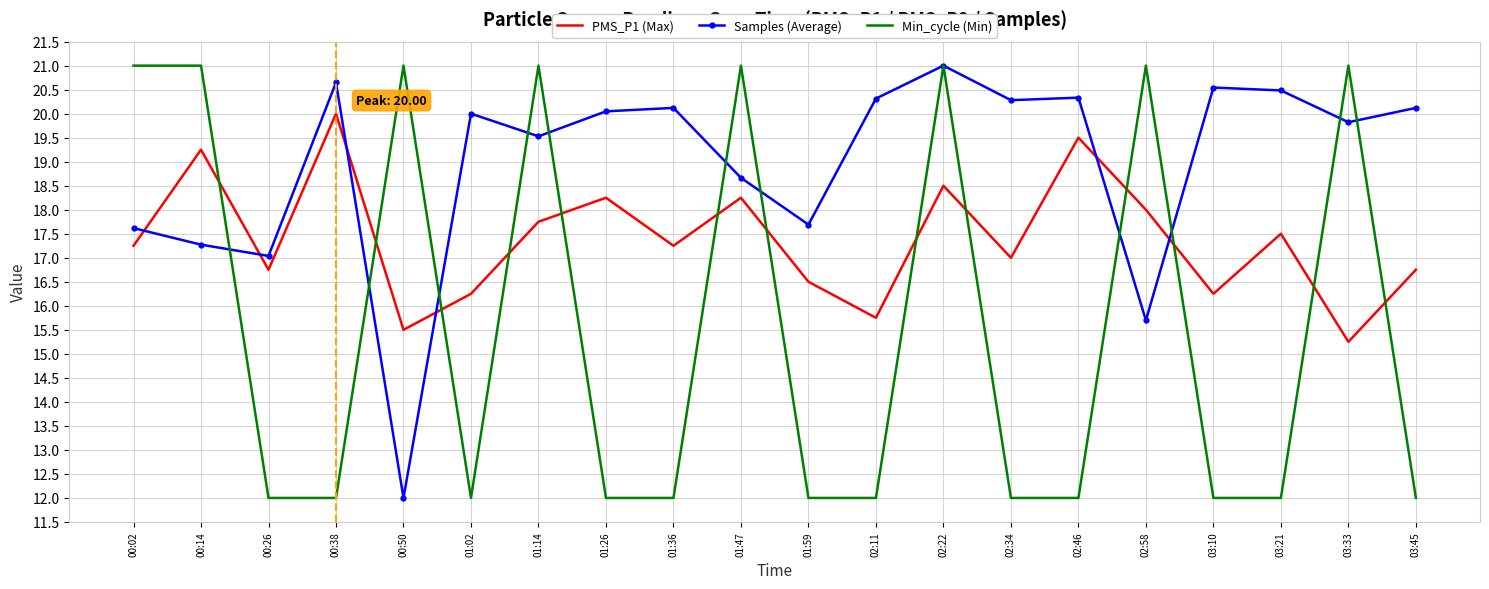

What is the spread (max minus min) of values at 01:36?

8.1